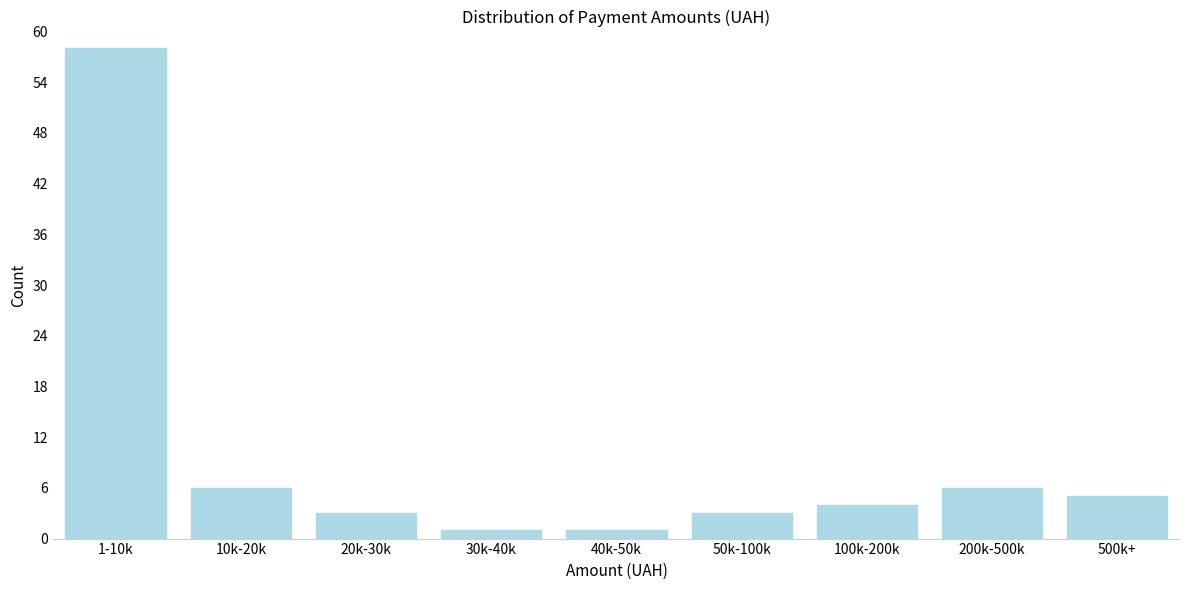

Reading right to left, transcribe all the data shown in this chart.

500k+=5	200k-500k=6	100k-200k=4	50k-100k=3	40k-50k=1	30k-40k=1	20k-30k=3	10k-20k=6	1-10k=58